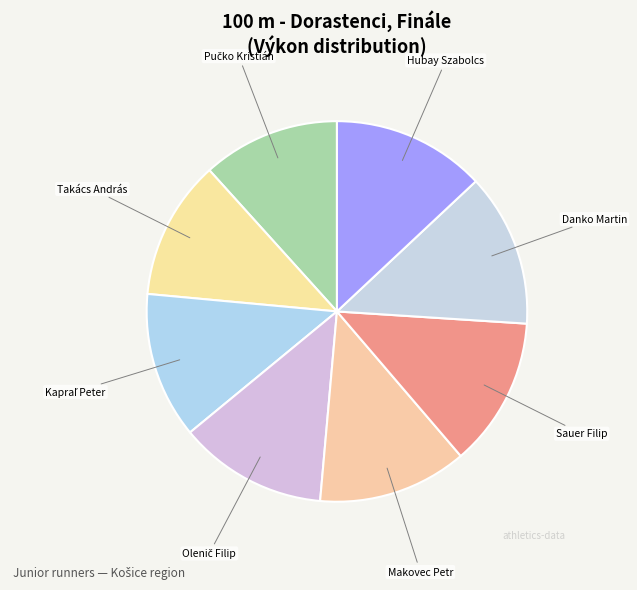

Combined, do Makovec Petr and Sauer Filip account for over 50%?

No